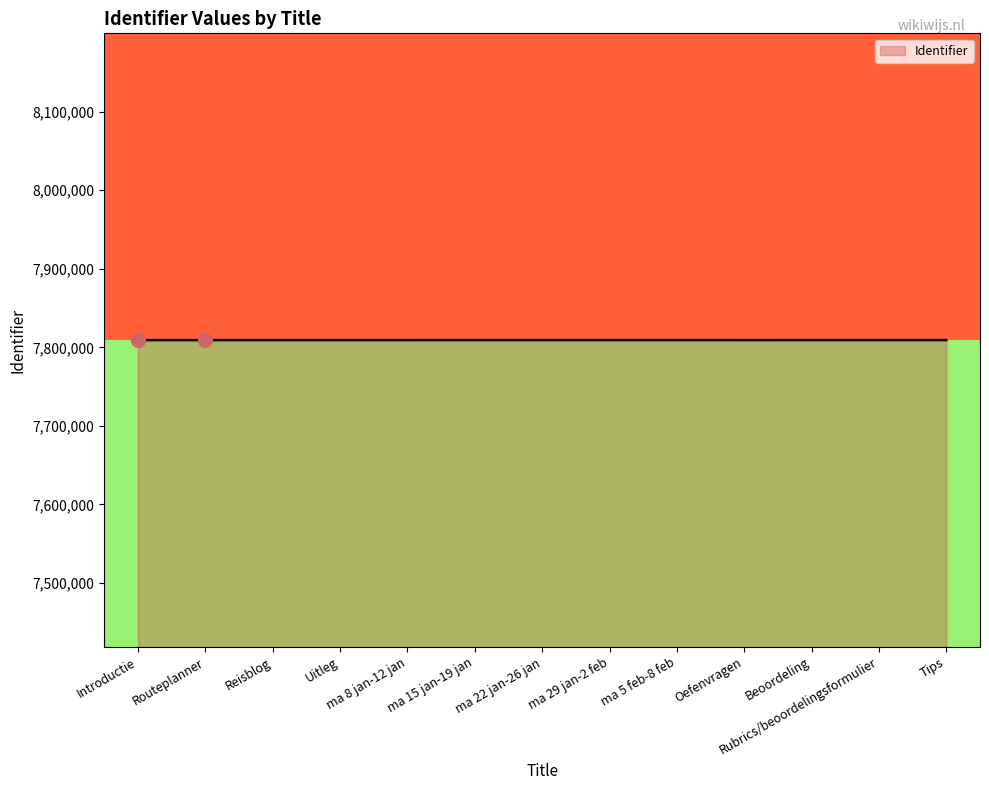

What is the greatest value displayed?

7809220